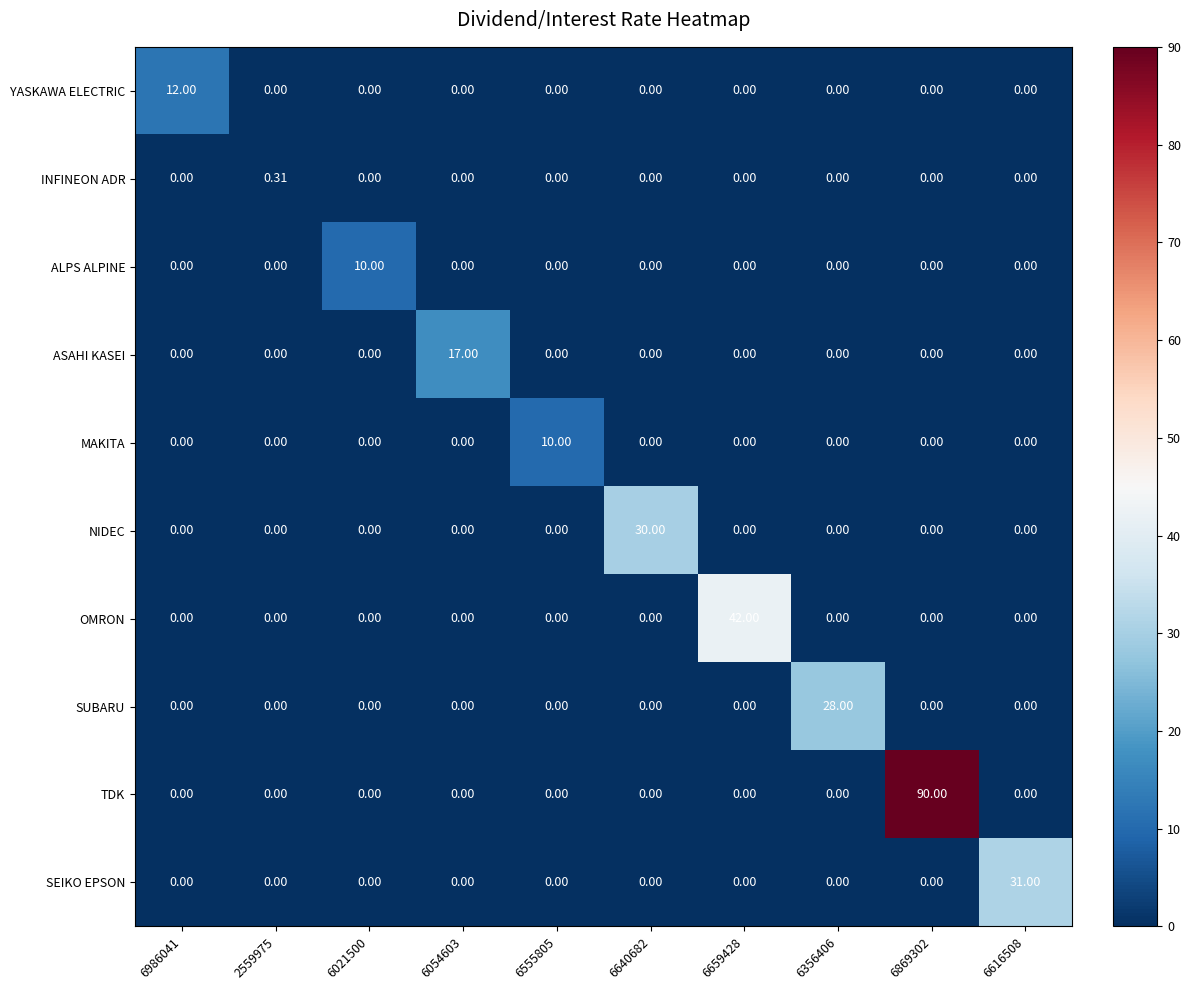

Which series has the largest total across all categories?

TDK